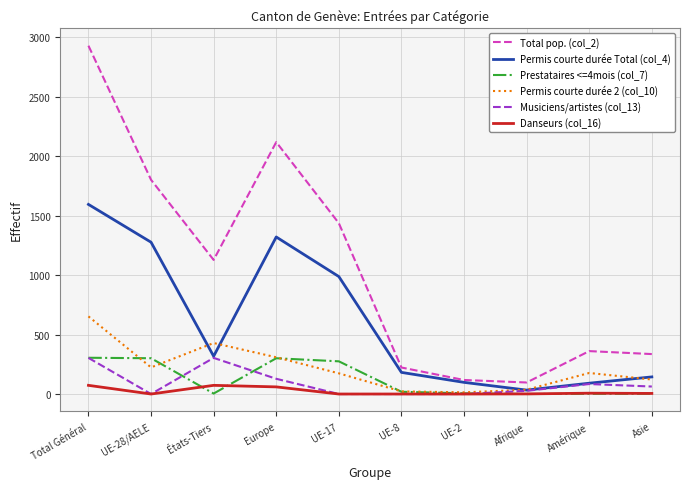

What is the average value of the Total pop. (col_2) series?

1055